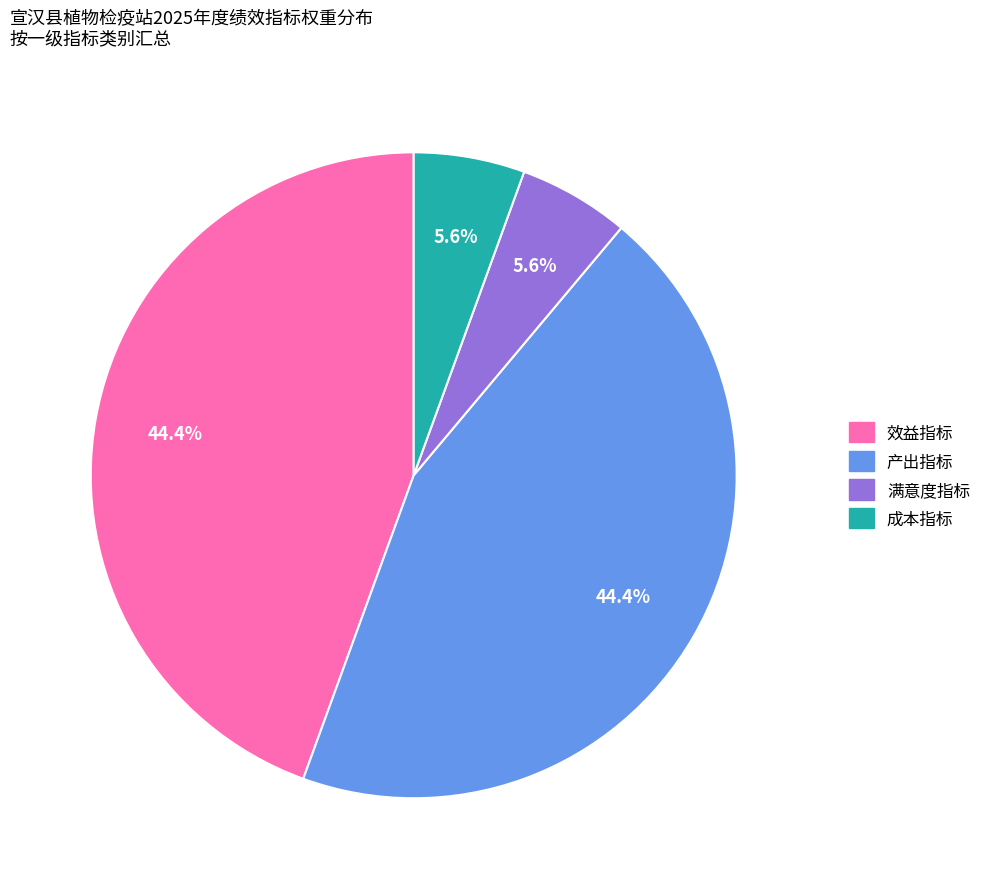

Combined, what portion of the pie is 效益指标 and 满意度指标?

50.0%